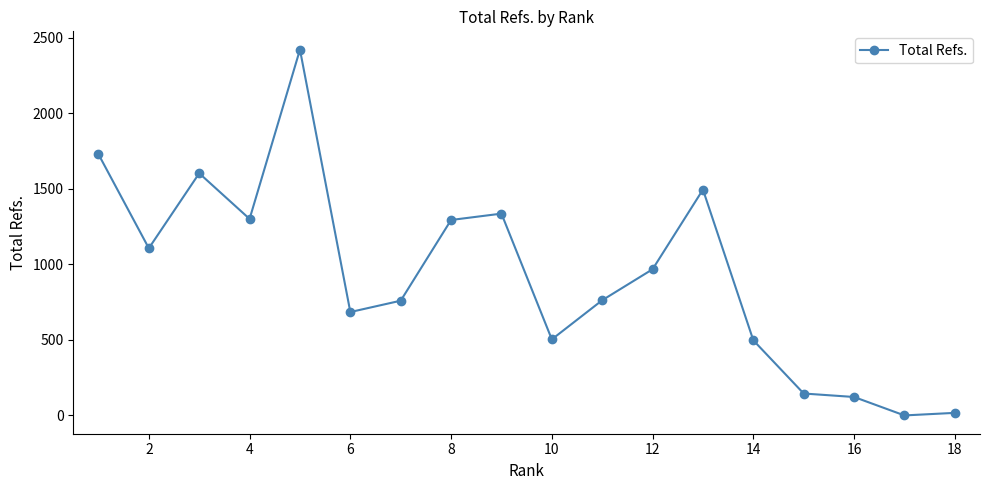

What is the difference between the second highest and second lowest values?

1711